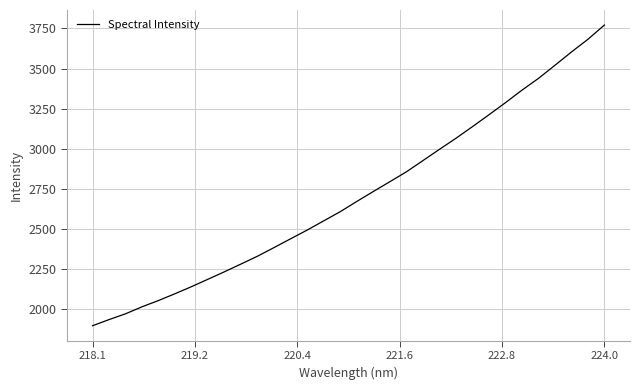

What is the average value?

2709.7